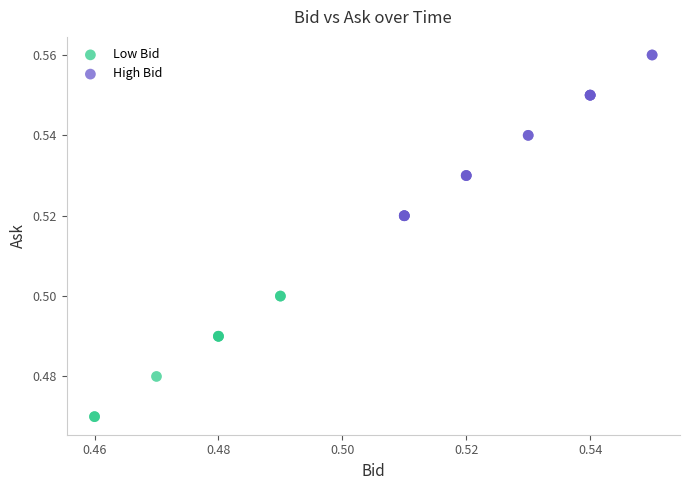

Which series contains the highest Y value?

High Bid